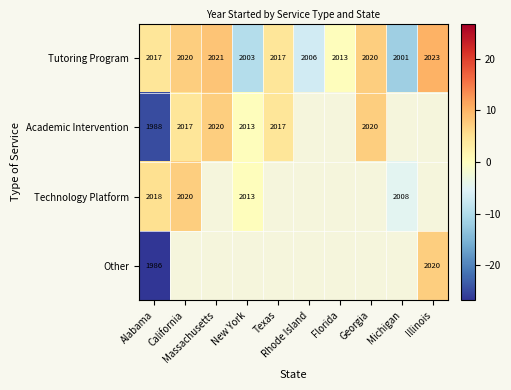

At Alabama, list the series in order from largest to smallest.

Technology Platform, Tutoring Program, Academic Intervention, Other